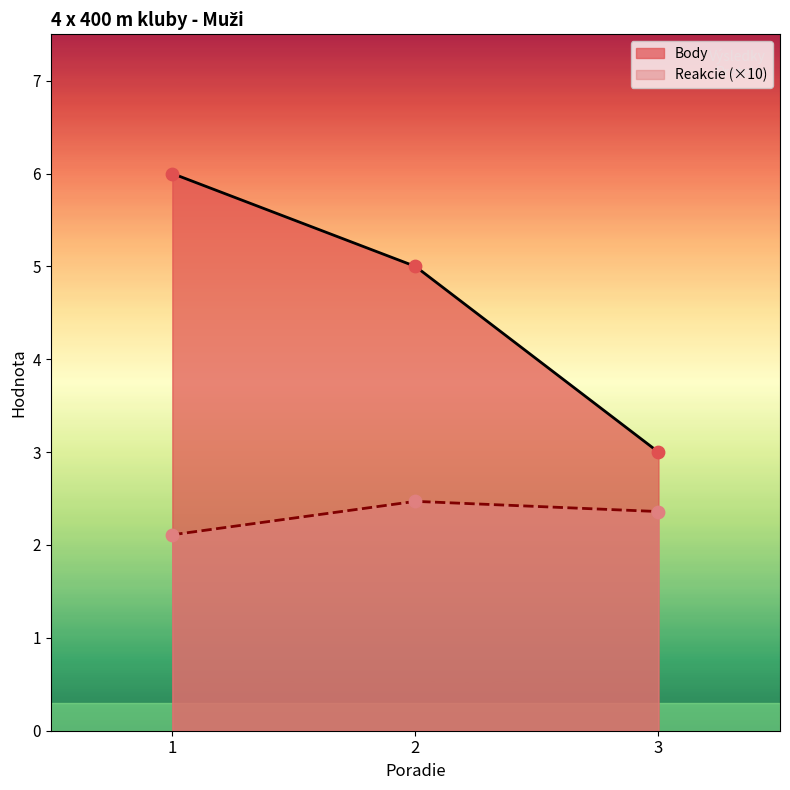

Which series contains the highest Y value?

Body